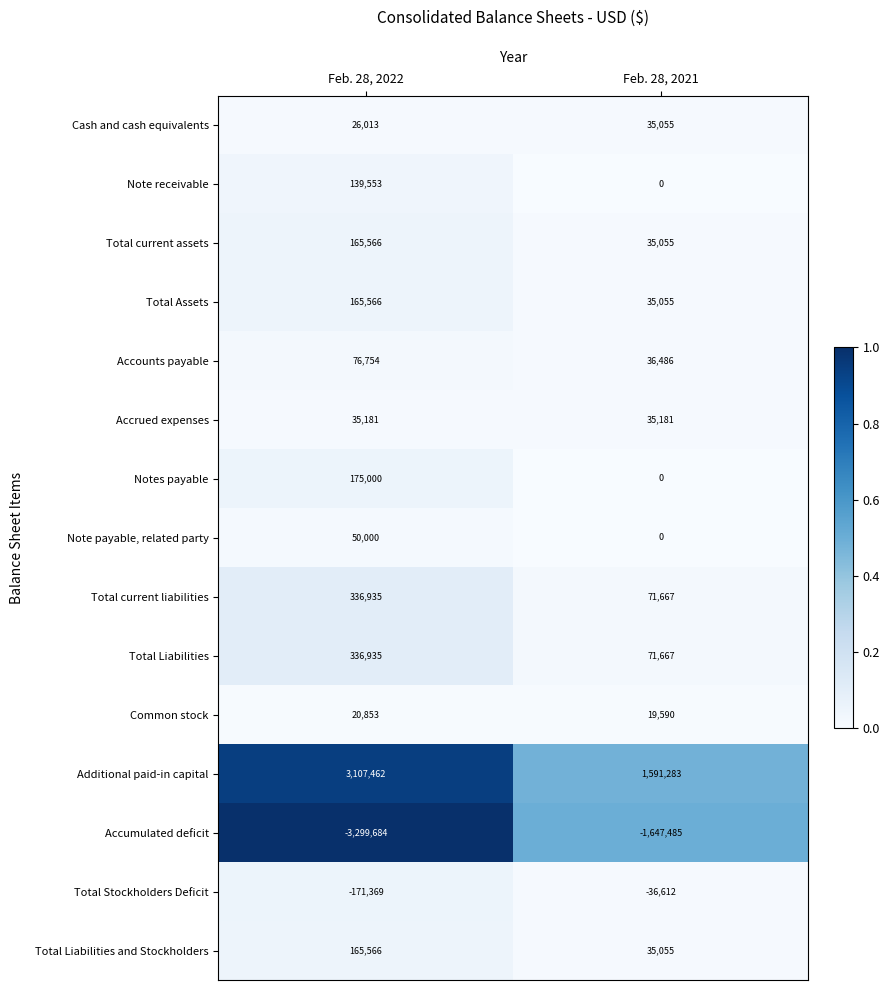

Which series has the largest total across all categories?

Additional paid-in capital